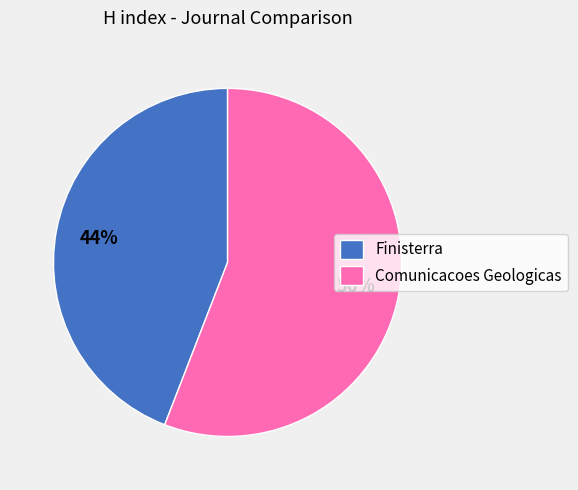

What percentage is the Finisterra slice, to the nearest percent?

44%